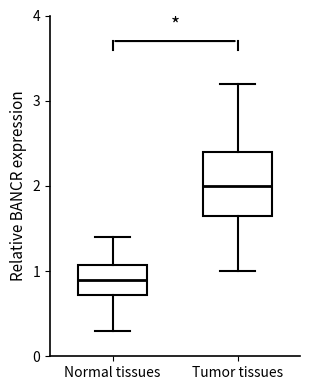

Which box has the highest median line?

Tumor tissues